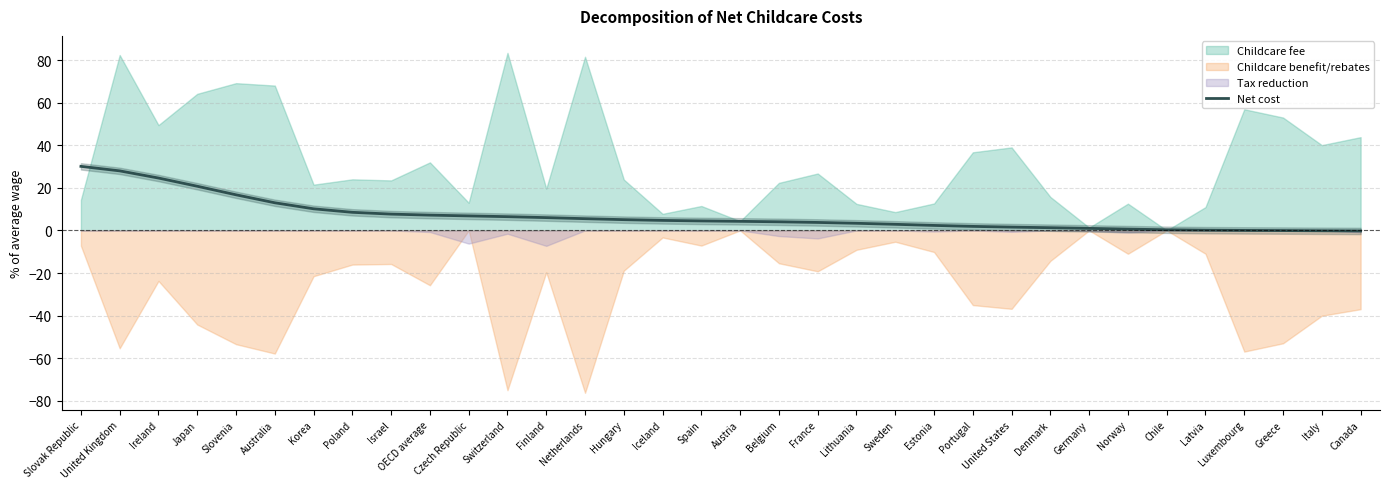

At which category does the chart reach its peak across all series?

Slovak Republic